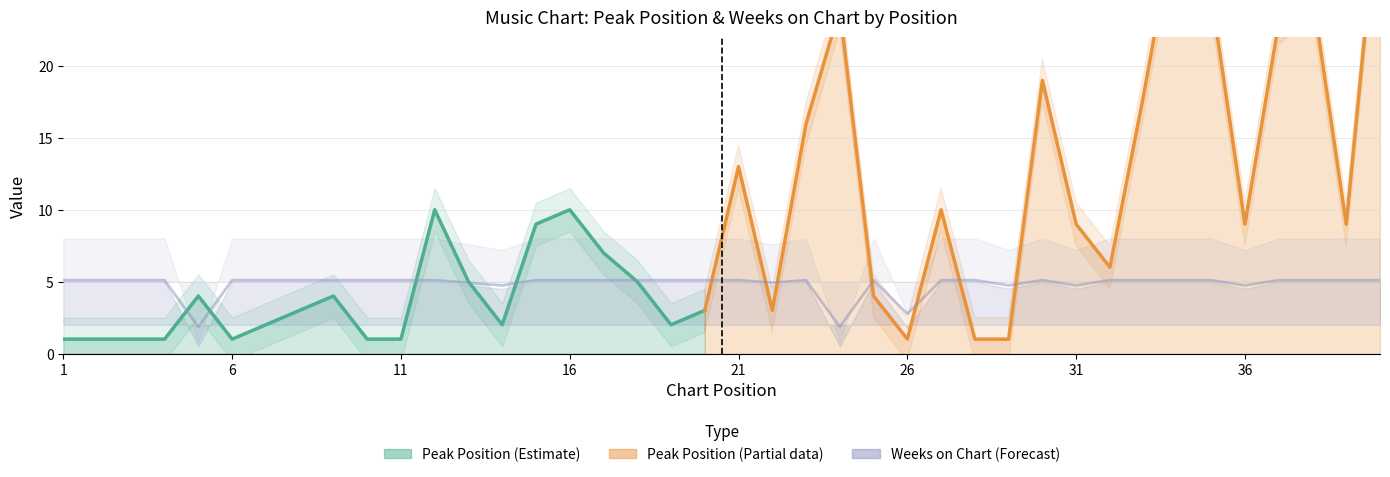

True or false: the data shows 2.6 at 28.

False